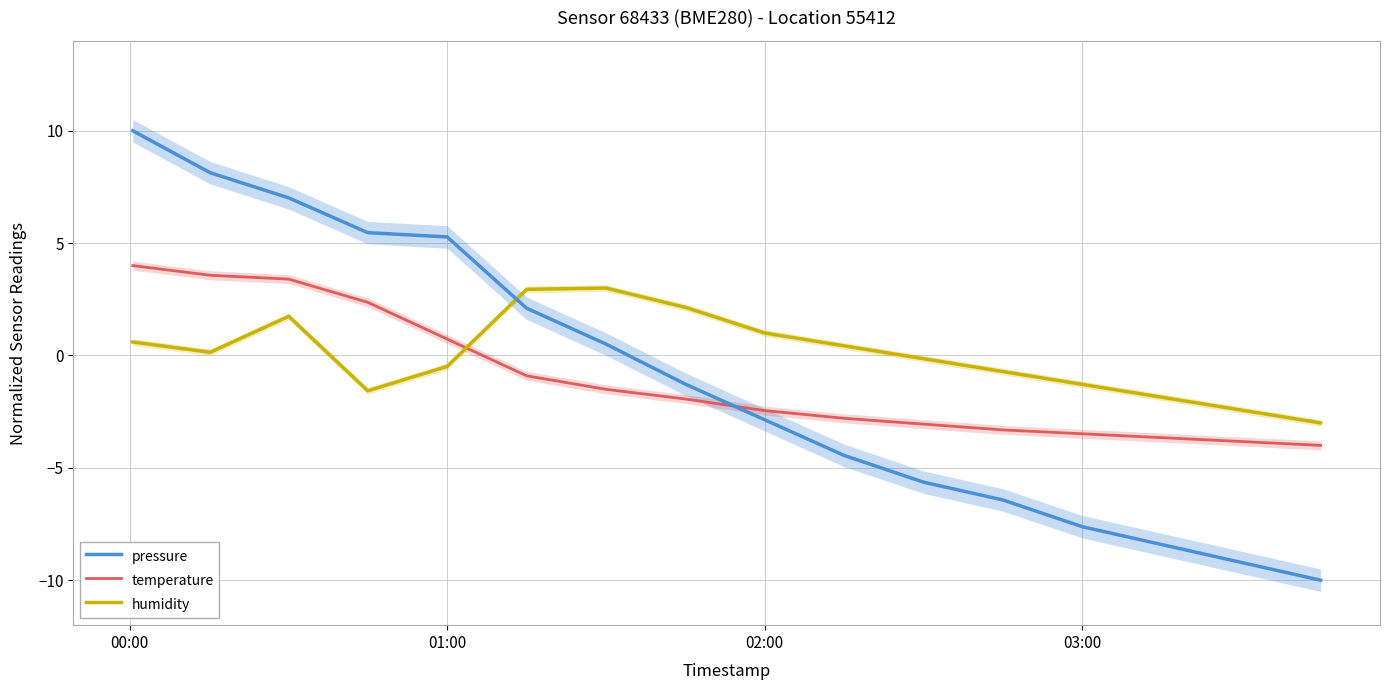

How many intersections are there between temperature and humidity?

1